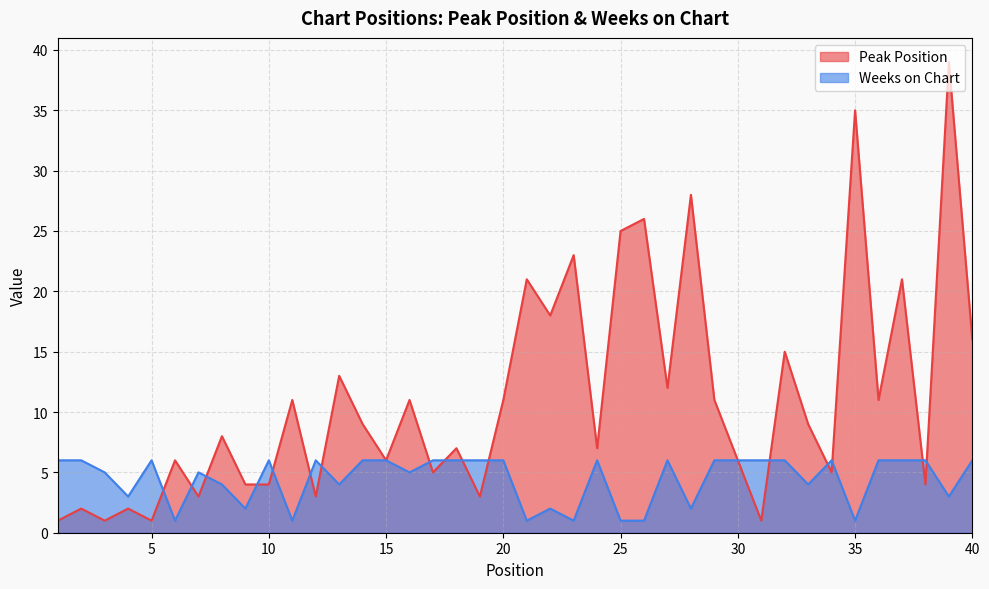

Reading left to right, transcribe all the data shown in this chart.

Peak Position: 1=1	2=2	3=1	4=2	5=1	6=6	7=3	8=8	9=4	10=4	11=11	12=3	13=13	14=9	15=6	16=11	17=5	18=7	19=3	20=11	21=21	22=18	23=23	24=7	25=25	26=26	27=12	28=28	29=11	30=6	31=1	32=15	33=9	34=5	35=35	36=11	37=21	38=4	39=39	40=16
Weeks on Chart: 1=6	2=6	3=5	4=3	5=6	6=1	7=5	8=4	9=2	10=6	11=1	12=6	13=4	14=6	15=6	16=5	17=6	18=6	19=6	20=6	21=1	22=2	23=1	24=6	25=1	26=1	27=6	28=2	29=6	30=6	31=6	32=6	33=4	34=6	35=1	36=6	37=6	38=6	39=3	40=6